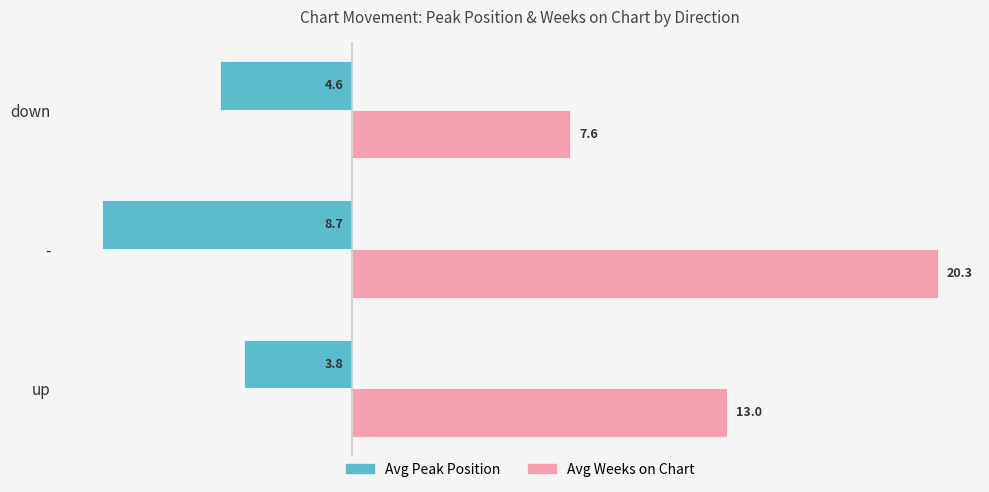

What are all the series names shown in the legend?

Avg Peak Position, Avg Weeks on Chart